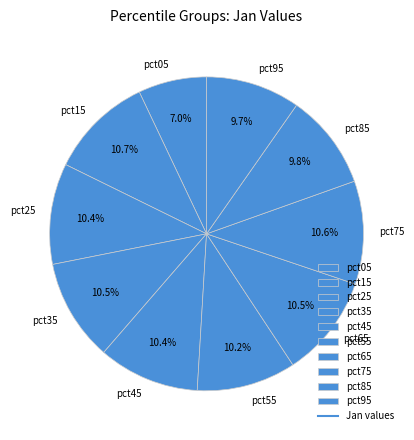

Between pct95 and pct15, which is larger?

pct15